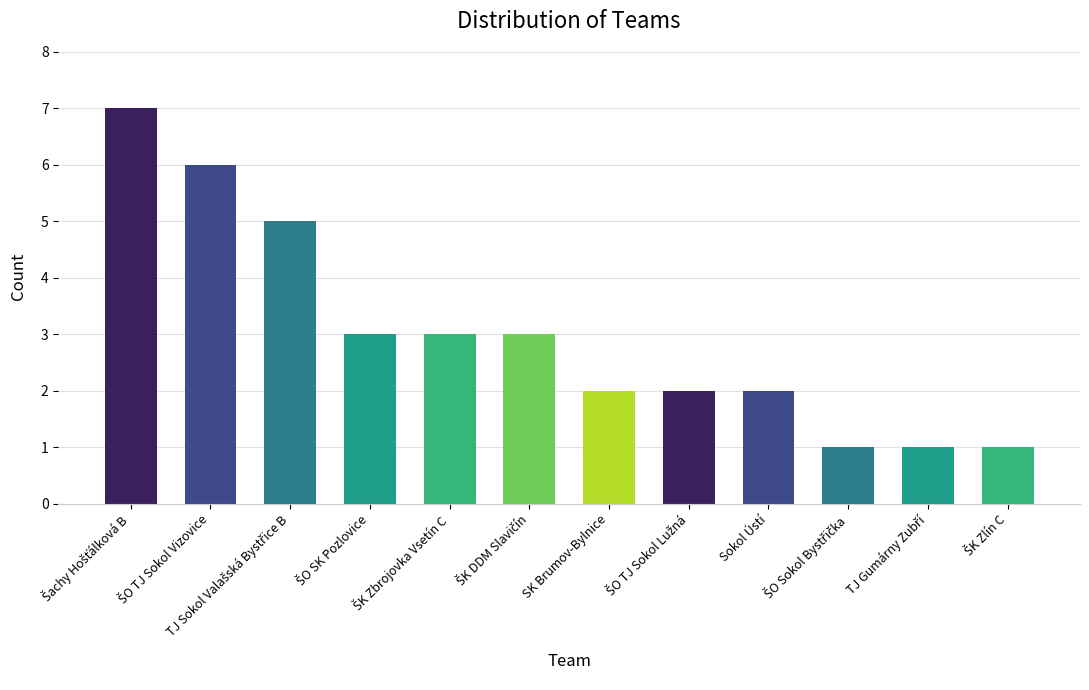

True or false: the data shows 2 at Sokol Ústí.

True